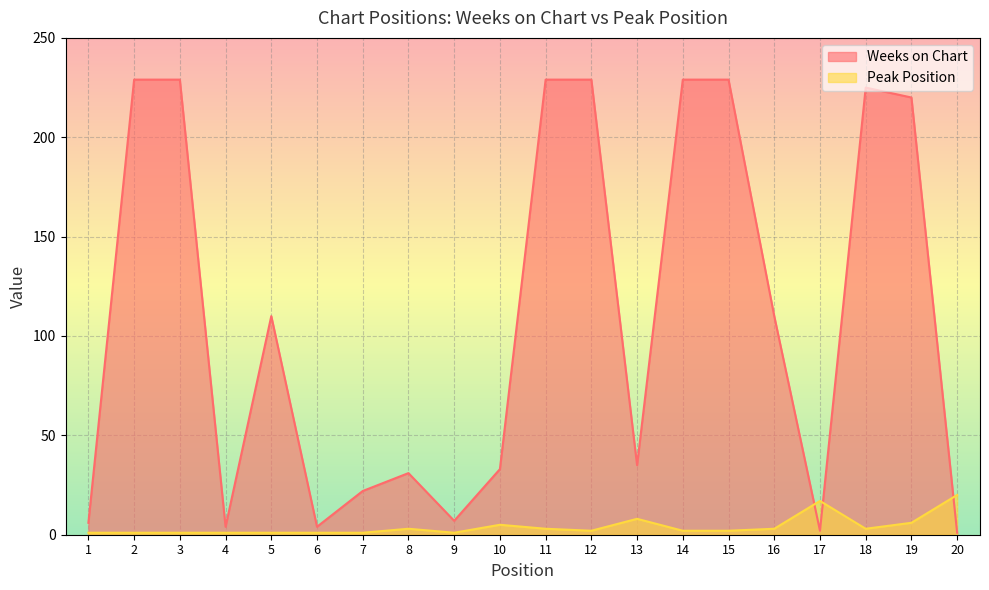

What is the smallest value displayed?

1